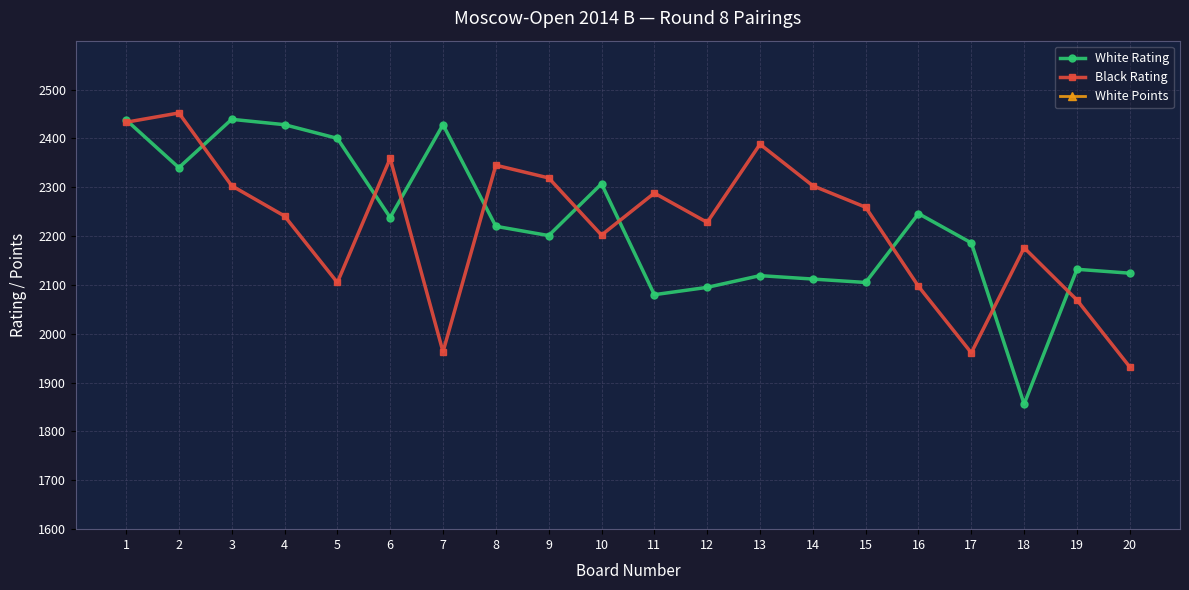

Reading left to right, transcribe all the data shown in this chart.

White Rating: 2438	2340	2439	2428	2400	2238	2428	2220	2201	2307	2080	2095	2119	2112	2105	2246	2186	1856	2132	2124
Black Rating: 2433	2452	2303	2241	2105	2359	1963	2345	2319	2202	2288	2228	2388	2303	2259	2097	1961	2176	2069	1932
White Points: 3800	3800	3800	3800	3800	3800	3600	3600	3600	3600	3600	3600	3400	3400	3400	3400	3400	3400	3400	3400